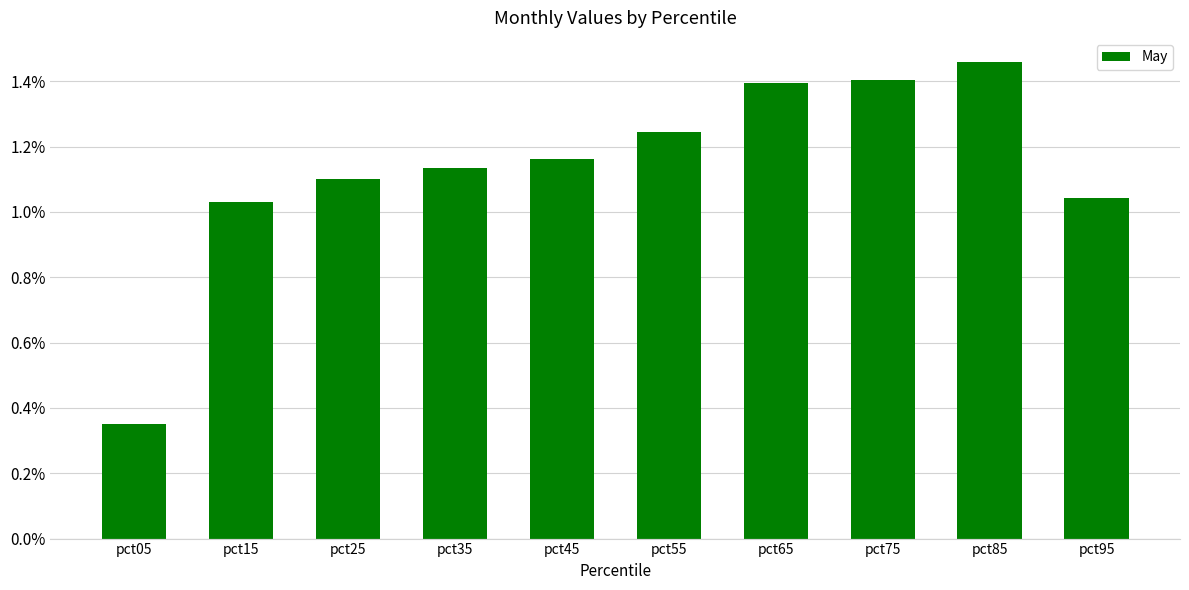

What is the sum of the values at pct15 and pct85?

2.5